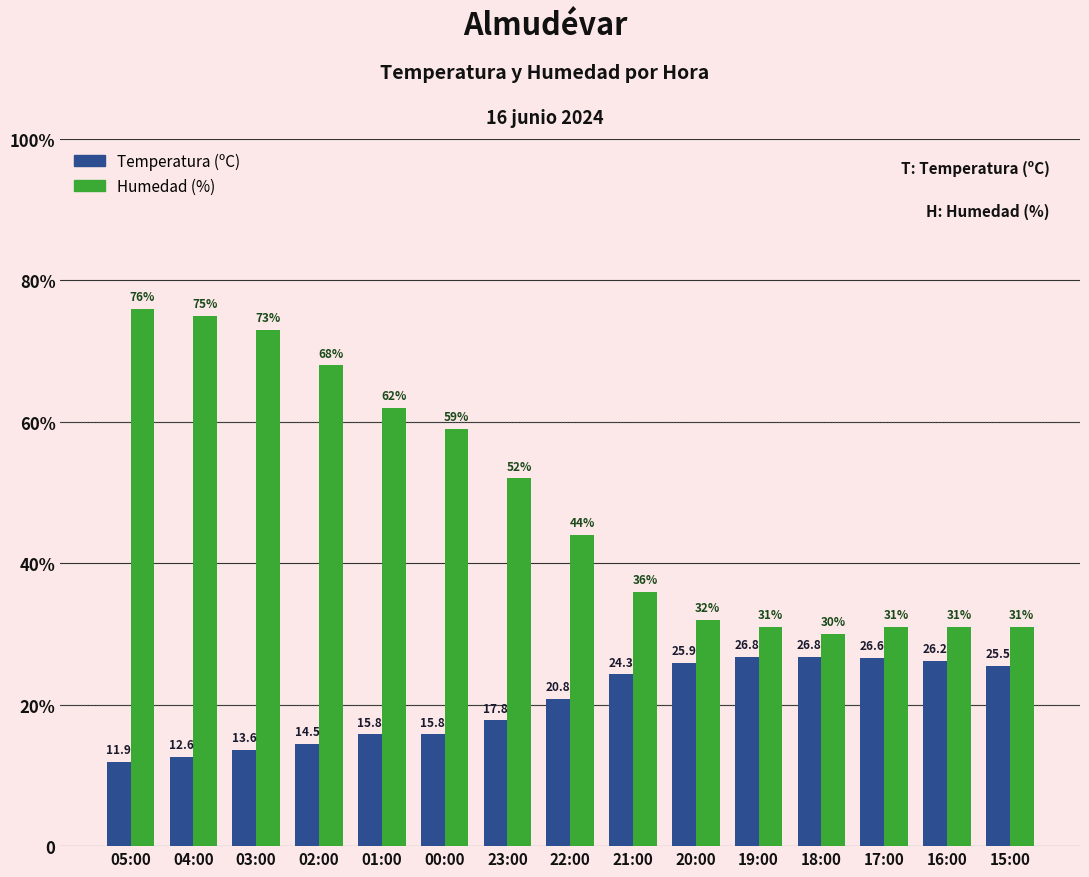

What are all the series names shown in the legend?

Temperatura (ºC), Humedad (%)